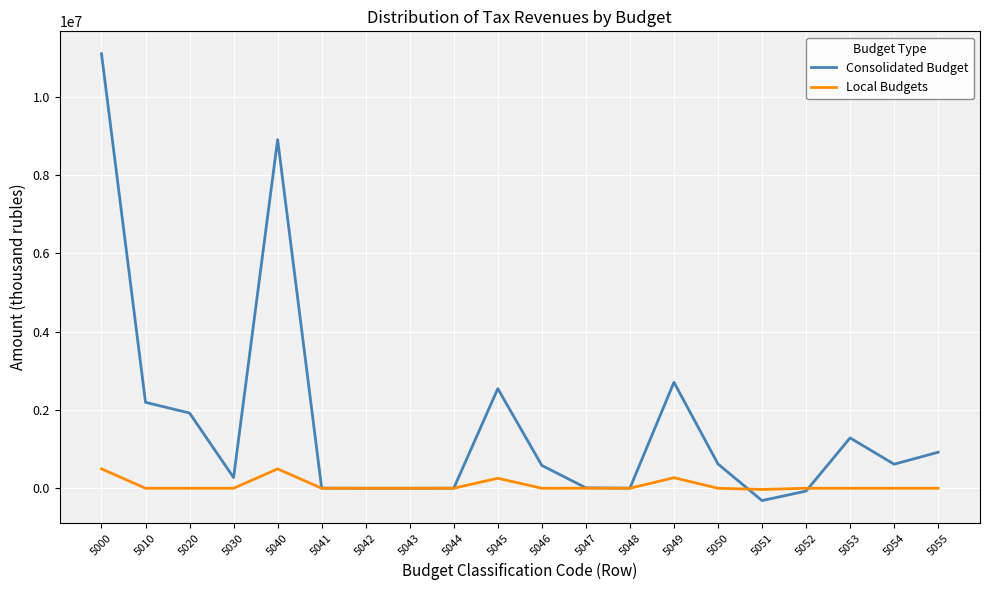

Which label corresponds to the smallest value in the chart?

5051